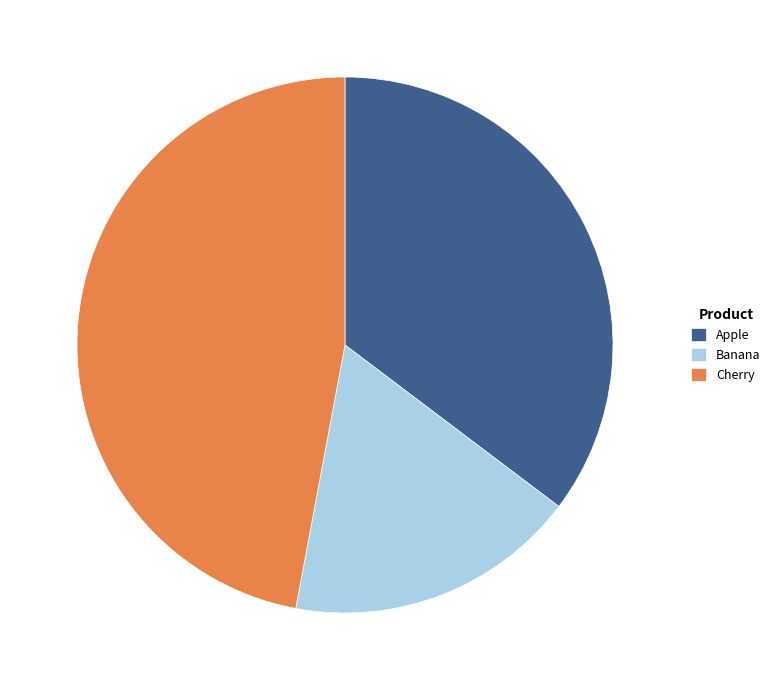

What is the ratio of the value at Banana to the value at Apple?

0.5